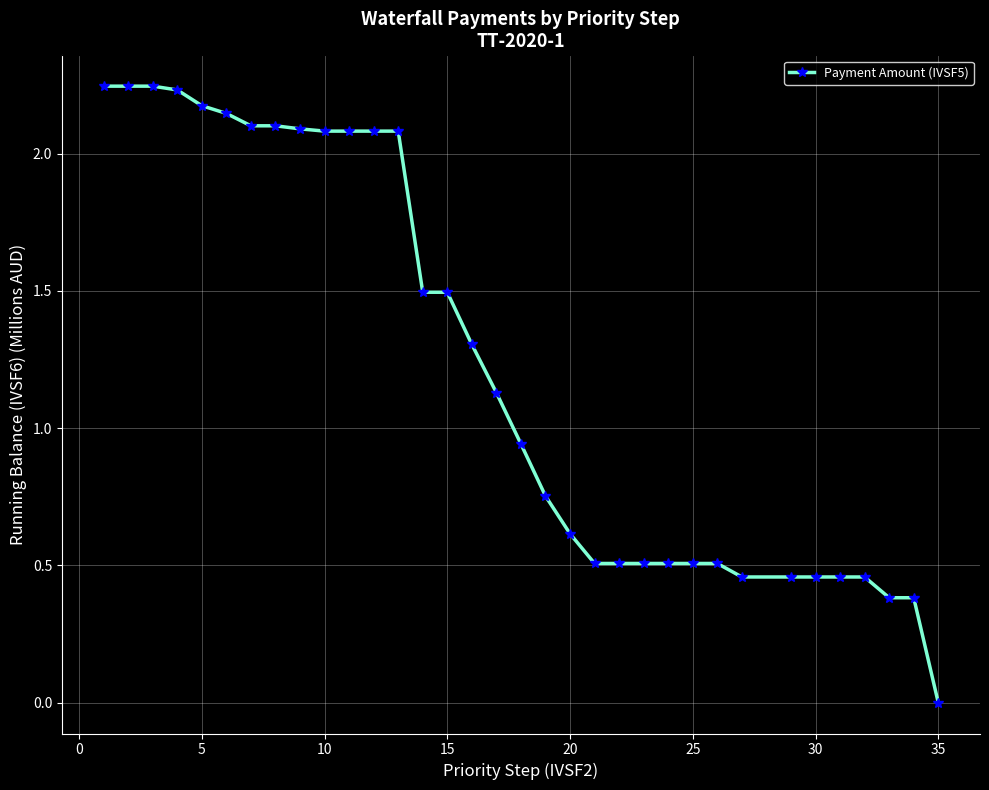

How many series are shown in this chart?

1